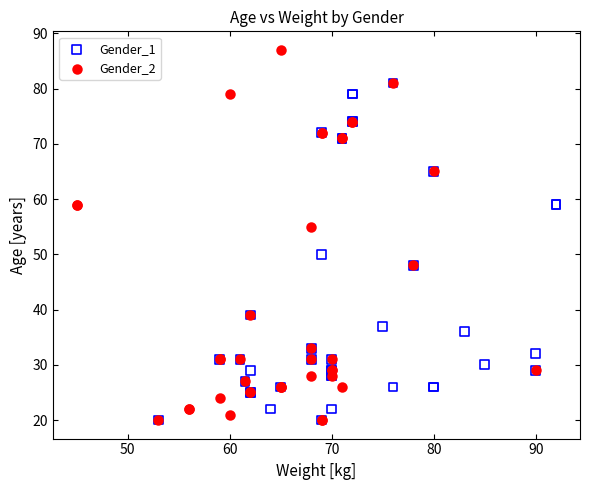

Which series reaches the maximum Y coordinate?

Gender_2